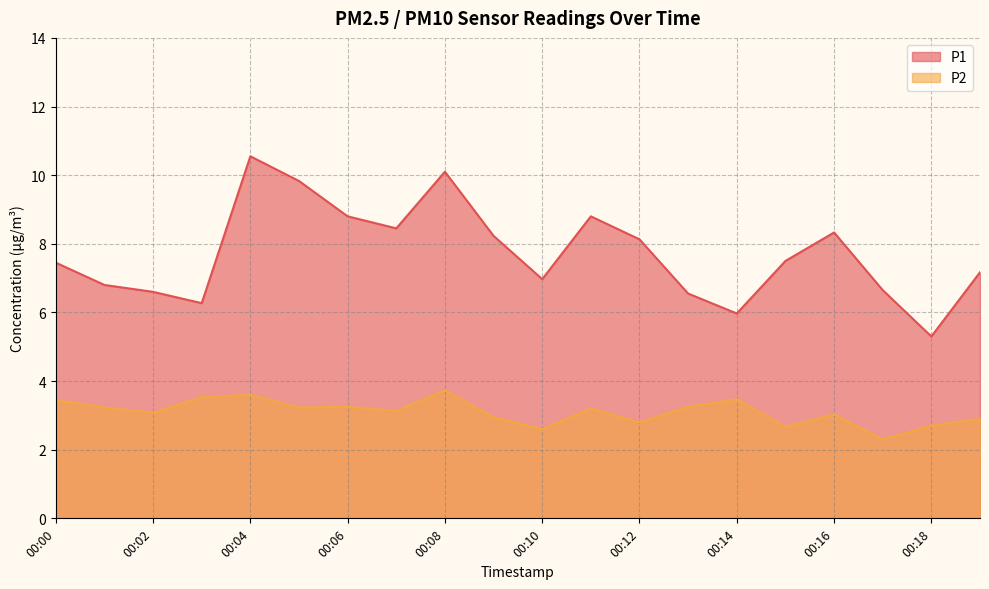

Rank the series at 00:16 from lowest to highest value.

P2, P1